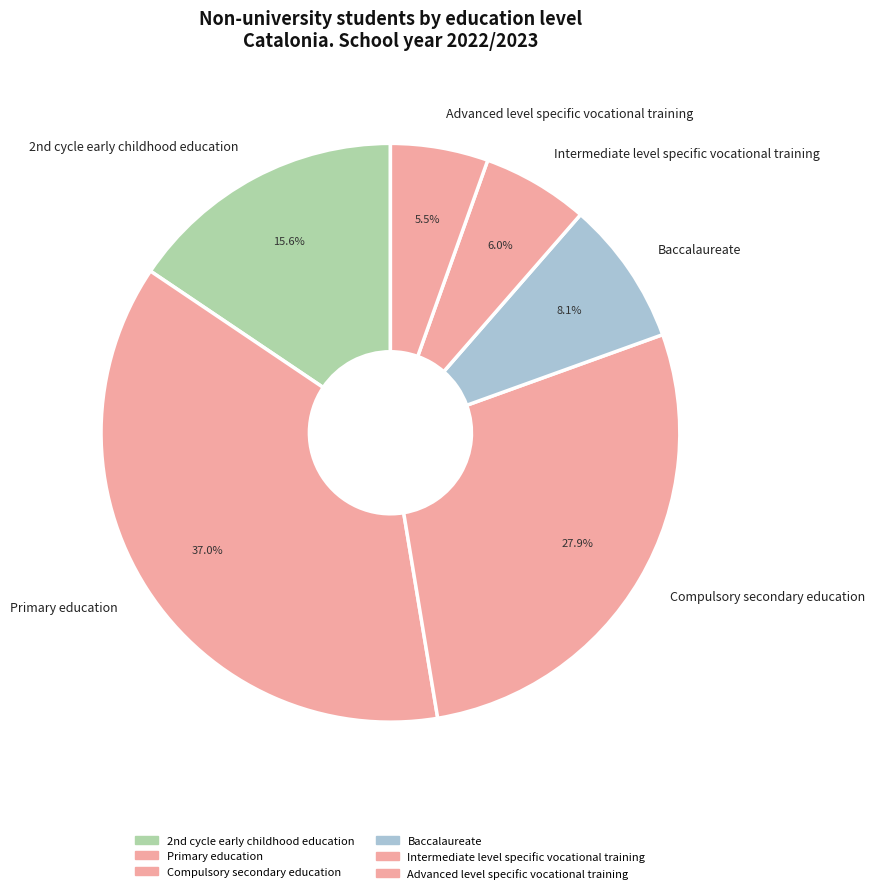

Does Baccalaureate account for over 50% of the chart?

No